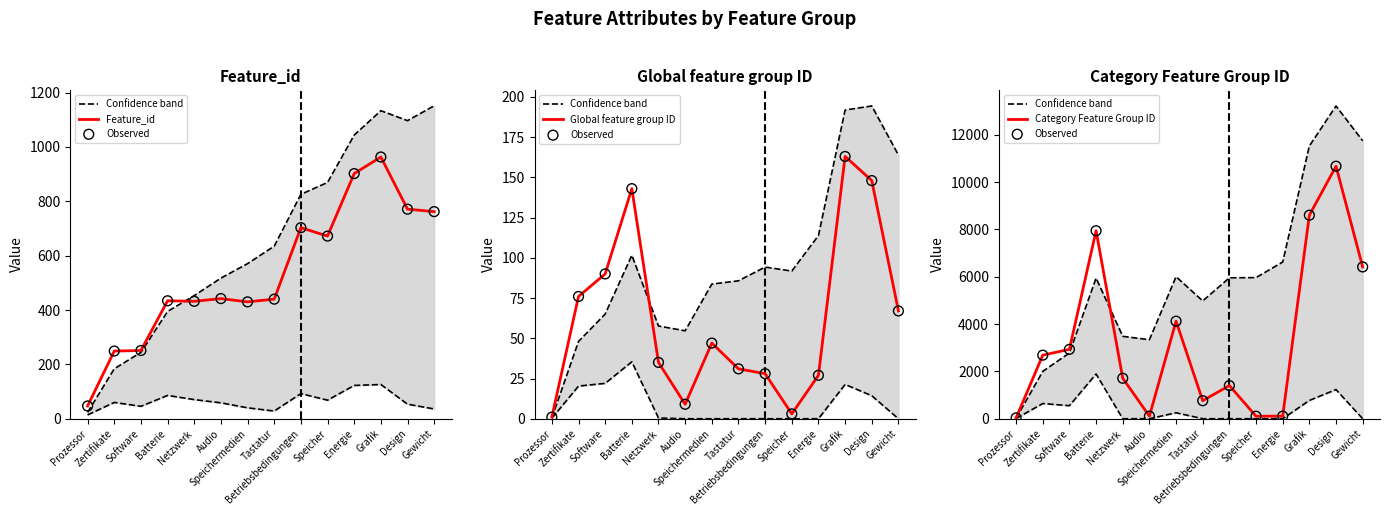

At how many categories does at least one series exceed 10020?

3